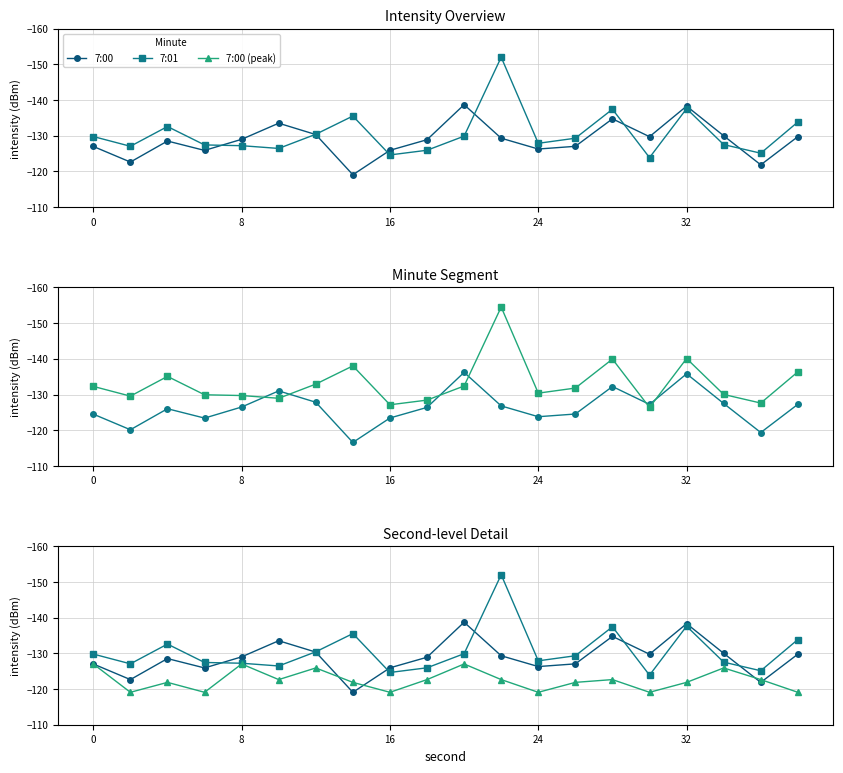

List the series in order of their peak value, lowest first.

7:01, 7:00, 7:00 (peak)